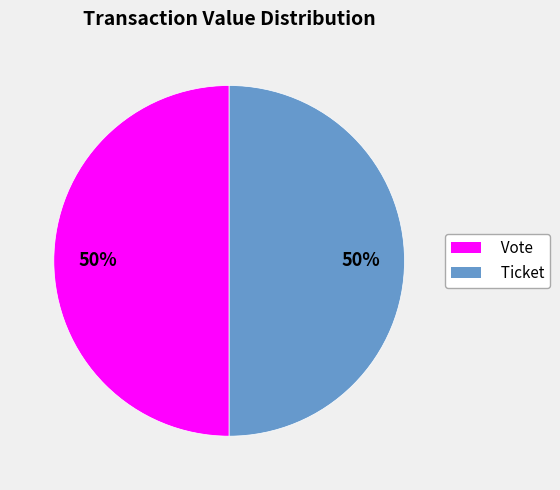

Approximately how many times larger is the value at Ticket compared to Vote?

1.0